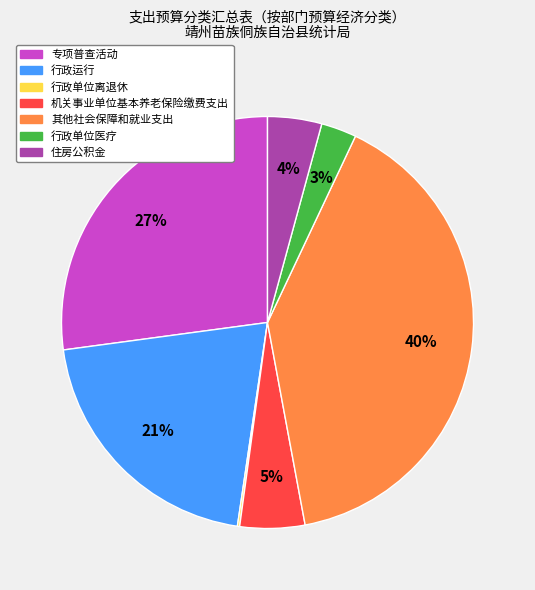

To the nearest percent, what percentage of the pie is 住房公积金?

4%